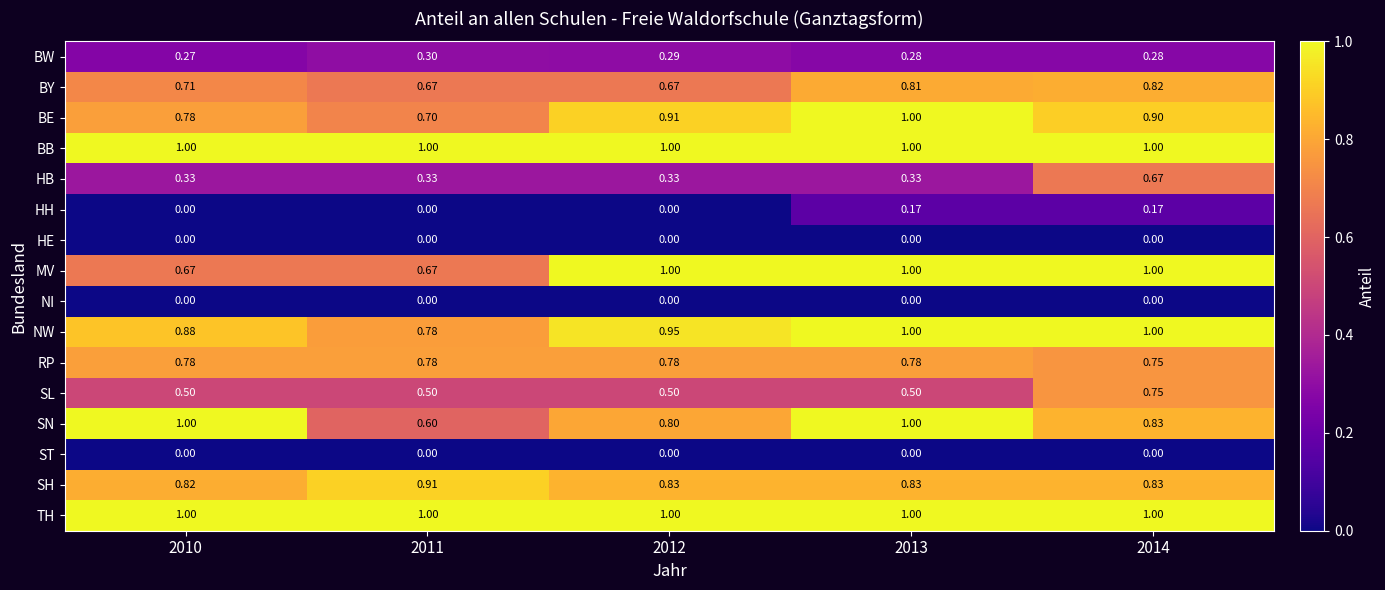

Which series changed the most between 2012 and 2013?

SN